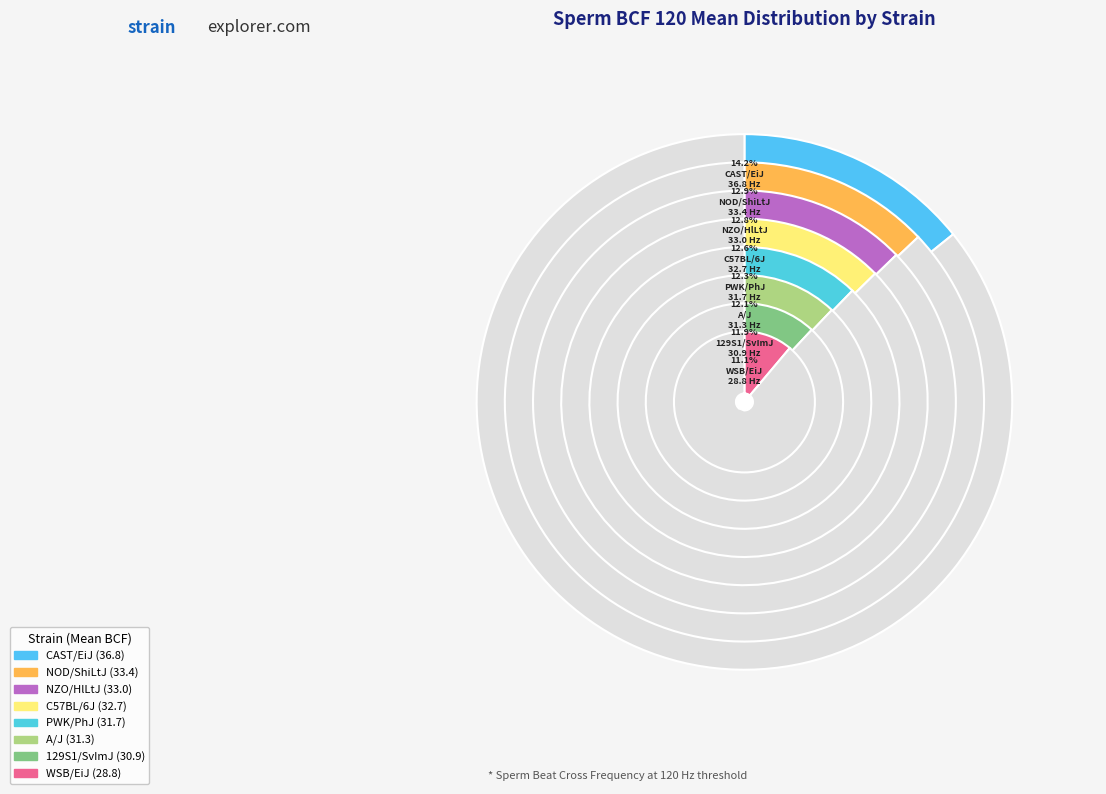

To the nearest percent, what percentage of the pie is C57BL/6J?

13%